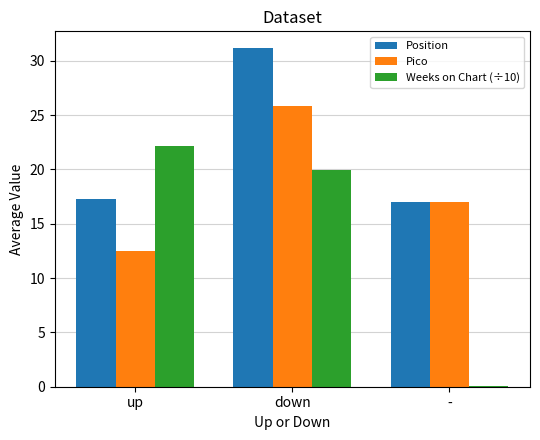

Reading left to right, transcribe all the data shown in this chart.

Position: 17.3	31.2	17.0
Pico: 12.5	25.8	17.0
Weeks on Chart (÷10): 22.1	19.9	0.1